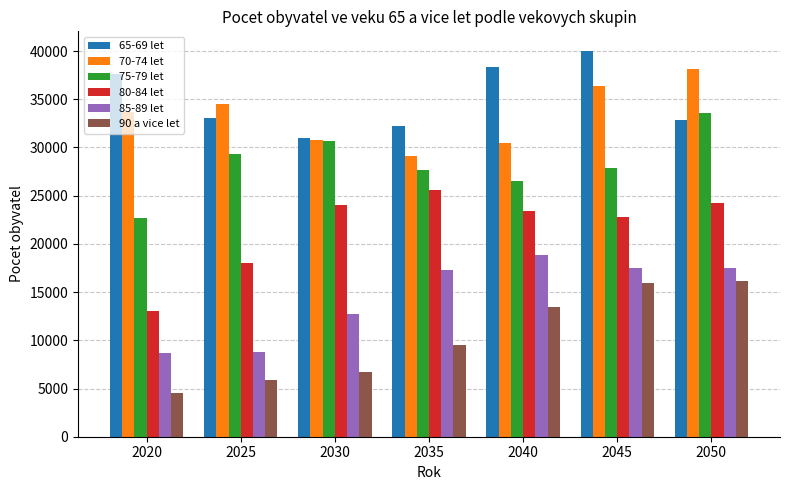

What is the highest value of the 70-74 let series?

38159